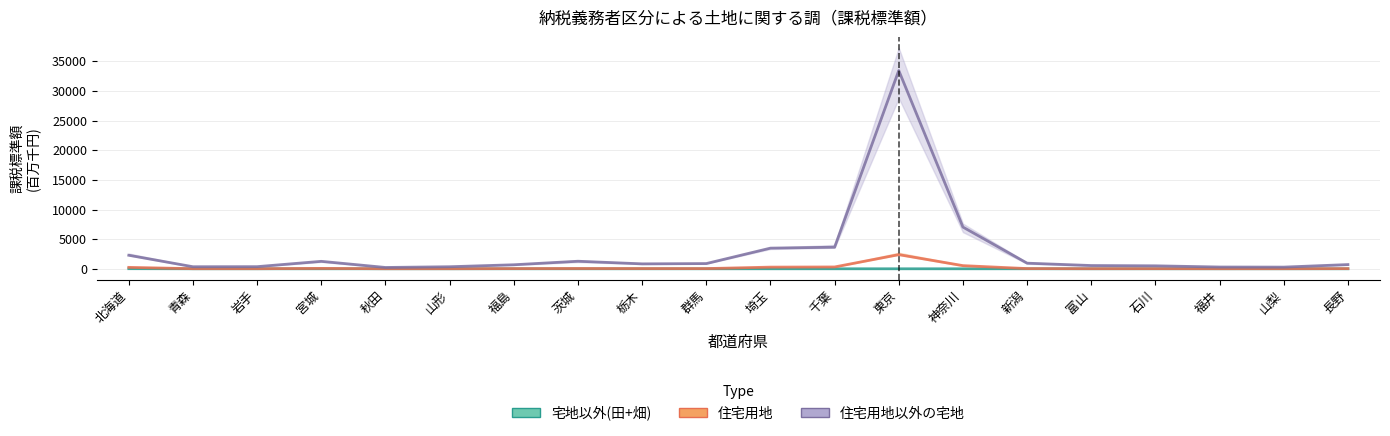

Which series has the largest range (max minus min)?

住宅用地以外の宅地